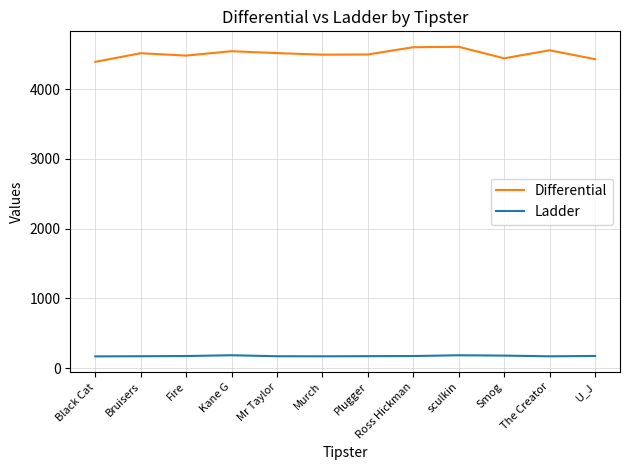

Does the chart display data point markers on the line(s)?

No